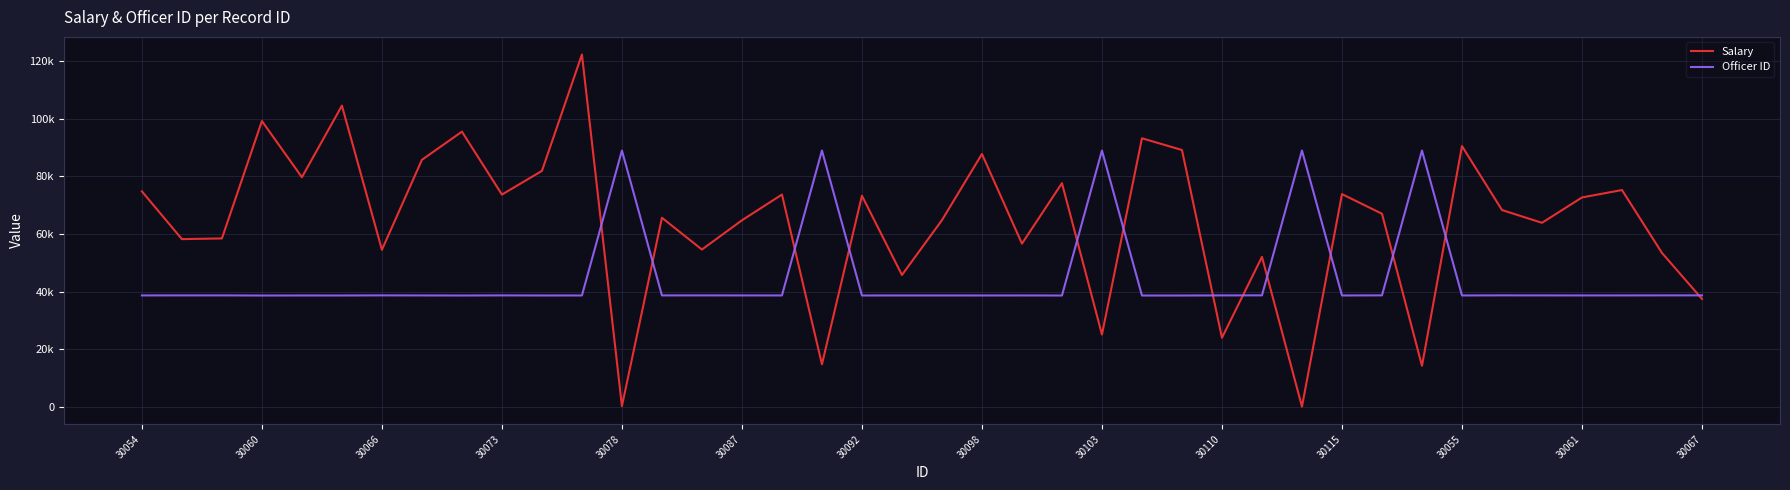

Does the chart display data point markers on the line(s)?

No